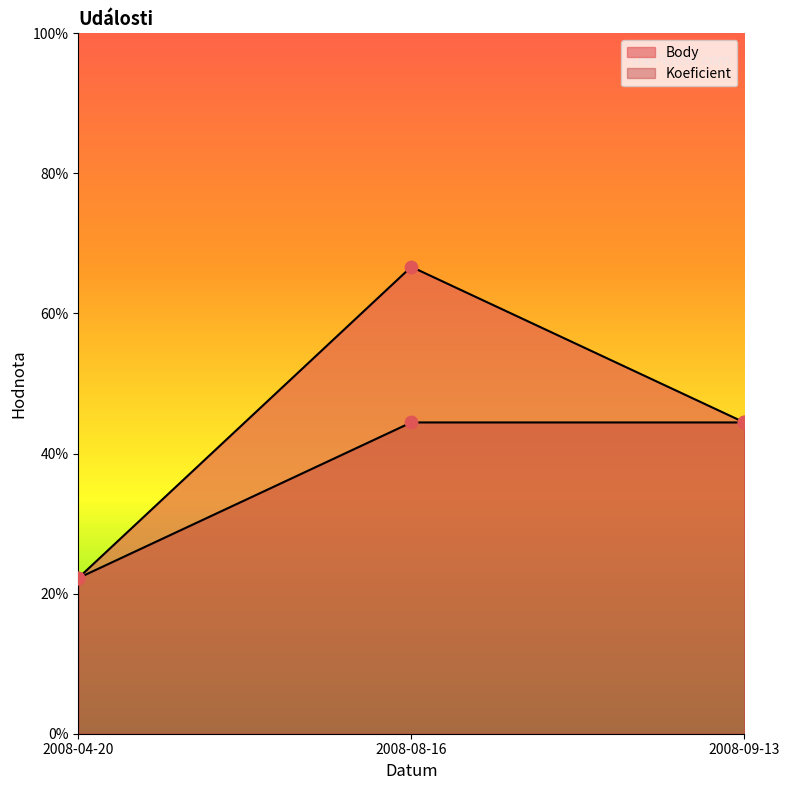

At how many categories does at least one series exceed 1?

2